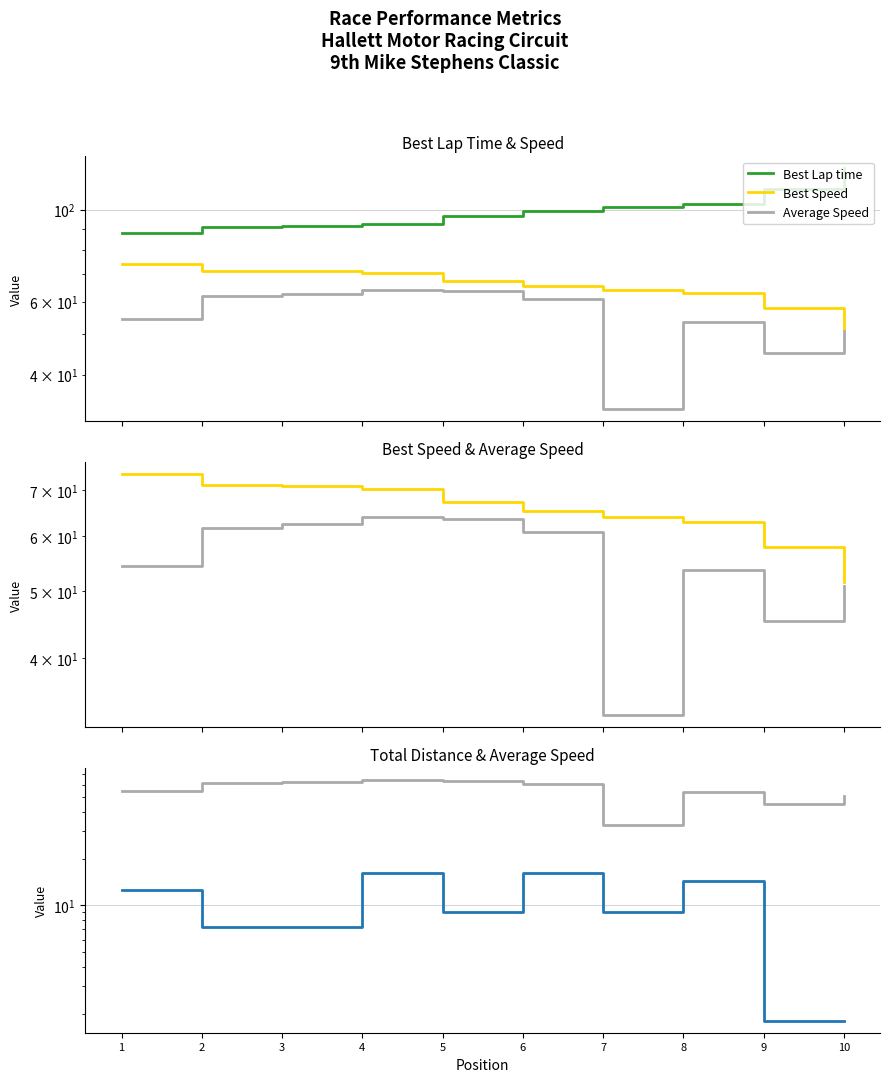

Reading left to right, list all the values displayed in this chart.

Best Lap time: 1=87.8	2=90.9	3=91.3	4=92.2	5=96.3	6=99.1	7=101.2	8=102.9	9=111.8	10=125.6
Best Speed: 1=73.8	2=71.3	3=71.0	4=70.3	5=67.3	6=65.4	7=64.0	8=63.0	9=57.9	10=51.6
Average Speed: 1=54.4	2=61.8	3=62.5	4=64.1	5=63.5	6=60.9	7=33.1	8=53.7	9=45.2	10=50.8
Total Distance: 1=12.6	2=7.2	3=7.2	4=16.2	5=9.0	6=16.2	7=9.0	8=14.4	9=1.8	10=1.8